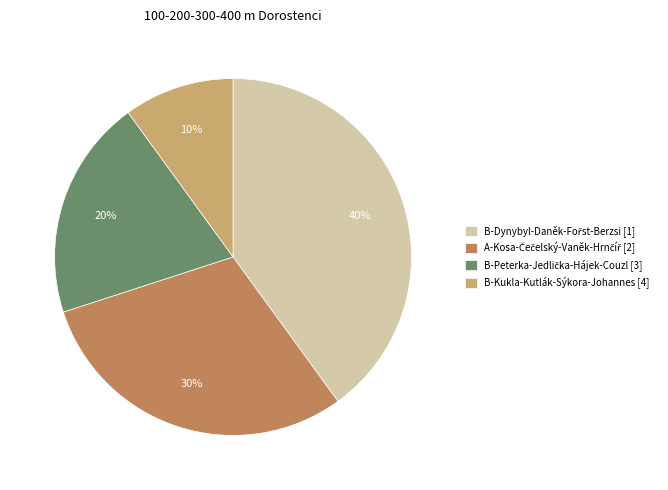

How many segments does this pie chart have?

4